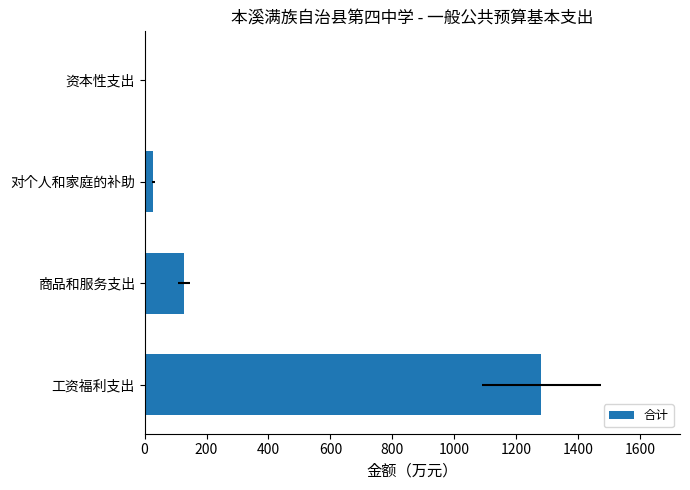

How many data points are less than 126?

2